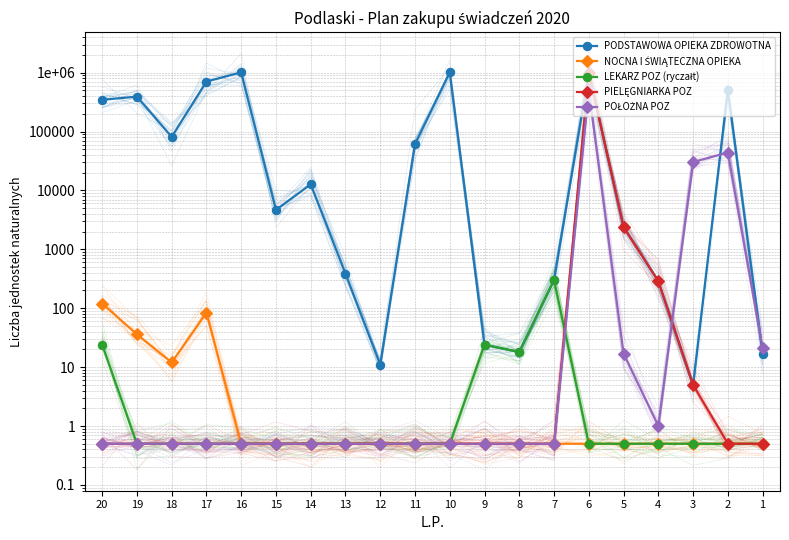

How many times do LEKARZ POZ (ryczałt) and POŁOŻNA POZ cross each other?

1